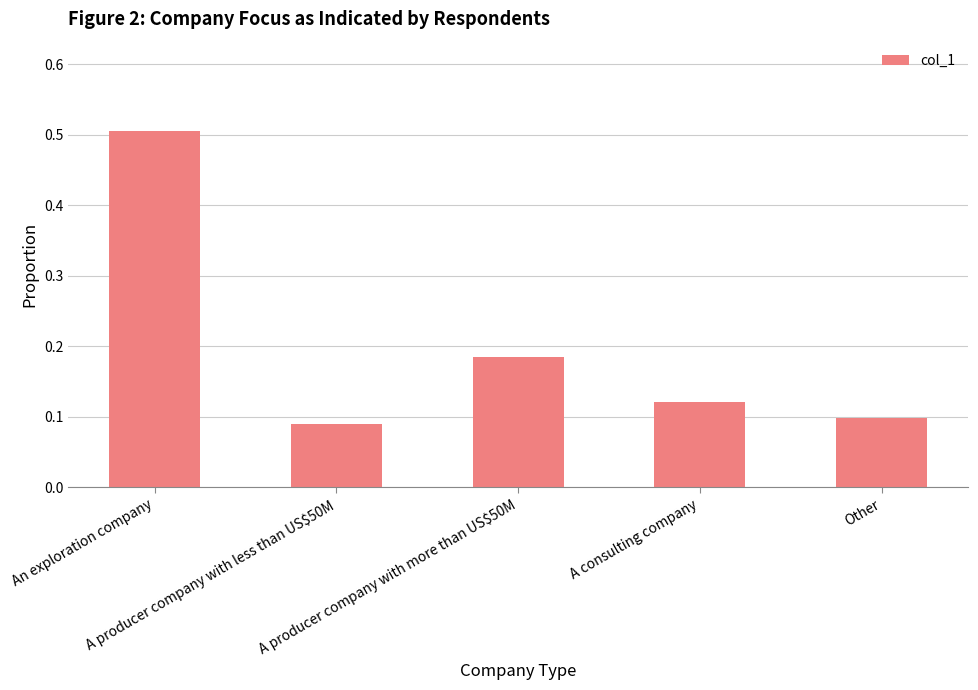

Between A producer company with more than US$50M and A producer company with less than US$50M, which is larger?

A producer company with more than US$50M